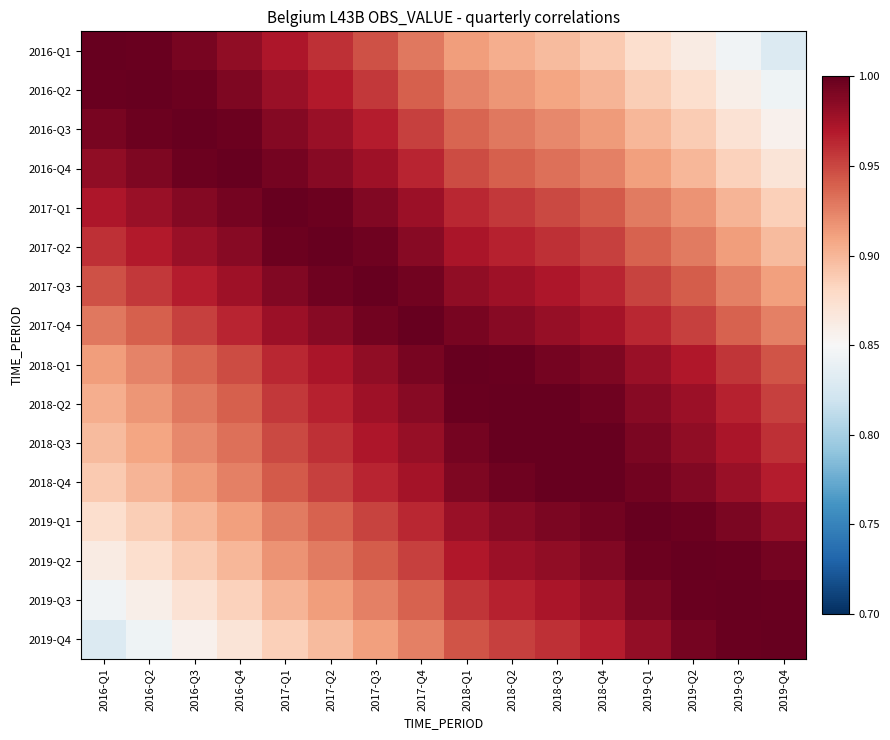

Reading right to left, what are all the values shown in this chart?

2016-Q1: 2019-Q4=0.8	2019-Q3=0.8	2019-Q2=0.9	2019-Q1=0.9	2018-Q4=0.9	2018-Q3=0.9	2018-Q2=0.9	2018-Q1=0.9	2017-Q4=0.9	2017-Q3=0.9	2017-Q2=1.0	2017-Q1=1.0	2016-Q4=1.0	2016-Q3=1.0	2016-Q2=1.0	2016-Q1=1.0
2016-Q2: 2019-Q4=0.8	2019-Q3=0.9	2019-Q2=0.9	2019-Q1=0.9	2018-Q4=0.9	2018-Q3=0.9	2018-Q2=0.9	2018-Q1=0.9	2017-Q4=0.9	2017-Q3=1.0	2017-Q2=1.0	2017-Q1=1.0	2016-Q4=1.0	2016-Q3=1.0	2016-Q2=1.0	2016-Q1=1.0
2016-Q3: 2019-Q4=0.9	2019-Q3=0.9	2019-Q2=0.9	2019-Q1=0.9	2018-Q4=0.9	2018-Q3=0.9	2018-Q2=0.9	2018-Q1=0.9	2017-Q4=1.0	2017-Q3=1.0	2017-Q2=1.0	2017-Q1=1.0	2016-Q4=1.0	2016-Q3=1.0	2016-Q2=1.0	2016-Q1=1.0
2016-Q4: 2019-Q4=0.9	2019-Q3=0.9	2019-Q2=0.9	2019-Q1=0.9	2018-Q4=0.9	2018-Q3=0.9	2018-Q2=0.9	2018-Q1=0.9	2017-Q4=1.0	2017-Q3=1.0	2017-Q2=1.0	2017-Q1=1.0	2016-Q4=1.0	2016-Q3=1.0	2016-Q2=1.0	2016-Q1=1.0
2017-Q1: 2019-Q4=0.9	2019-Q3=0.9	2019-Q2=0.9	2019-Q1=0.9	2018-Q4=0.9	2018-Q3=0.9	2018-Q2=1.0	2018-Q1=1.0	2017-Q4=1.0	2017-Q3=1.0	2017-Q2=1.0	2017-Q1=1.0	2016-Q4=1.0	2016-Q3=1.0	2016-Q2=1.0	2016-Q1=1.0
2017-Q2: 2019-Q4=0.9	2019-Q3=0.9	2019-Q2=0.9	2019-Q1=0.9	2018-Q4=1.0	2018-Q3=1.0	2018-Q2=1.0	2018-Q1=1.0	2017-Q4=1.0	2017-Q3=1.0	2017-Q2=1.0	2017-Q1=1.0	2016-Q4=1.0	2016-Q3=1.0	2016-Q2=1.0	2016-Q1=1.0
2017-Q3: 2019-Q4=0.9	2019-Q3=0.9	2019-Q2=0.9	2019-Q1=1.0	2018-Q4=1.0	2018-Q3=1.0	2018-Q2=1.0	2018-Q1=1.0	2017-Q4=1.0	2017-Q3=1.0	2017-Q2=1.0	2017-Q1=1.0	2016-Q4=1.0	2016-Q3=1.0	2016-Q2=1.0	2016-Q1=0.9
2017-Q4: 2019-Q4=0.9	2019-Q3=0.9	2019-Q2=1.0	2019-Q1=1.0	2018-Q4=1.0	2018-Q3=1.0	2018-Q2=1.0	2018-Q1=1.0	2017-Q4=1.0	2017-Q3=1.0	2017-Q2=1.0	2017-Q1=1.0	2016-Q4=1.0	2016-Q3=1.0	2016-Q2=0.9	2016-Q1=0.9
2018-Q1: 2019-Q4=0.9	2019-Q3=1.0	2019-Q2=1.0	2019-Q1=1.0	2018-Q4=1.0	2018-Q3=1.0	2018-Q2=1.0	2018-Q1=1.0	2017-Q4=1.0	2017-Q3=1.0	2017-Q2=1.0	2017-Q1=1.0	2016-Q4=0.9	2016-Q3=0.9	2016-Q2=0.9	2016-Q1=0.9
2018-Q2: 2019-Q4=1.0	2019-Q3=1.0	2019-Q2=1.0	2019-Q1=1.0	2018-Q4=1.0	2018-Q3=1.0	2018-Q2=1.0	2018-Q1=1.0	2017-Q4=1.0	2017-Q3=1.0	2017-Q2=1.0	2017-Q1=1.0	2016-Q4=0.9	2016-Q3=0.9	2016-Q2=0.9	2016-Q1=0.9
2018-Q3: 2019-Q4=1.0	2019-Q3=1.0	2019-Q2=1.0	2019-Q1=1.0	2018-Q4=1.0	2018-Q3=1.0	2018-Q2=1.0	2018-Q1=1.0	2017-Q4=1.0	2017-Q3=1.0	2017-Q2=1.0	2017-Q1=0.9	2016-Q4=0.9	2016-Q3=0.9	2016-Q2=0.9	2016-Q1=0.9
2018-Q4: 2019-Q4=1.0	2019-Q3=1.0	2019-Q2=1.0	2019-Q1=1.0	2018-Q4=1.0	2018-Q3=1.0	2018-Q2=1.0	2018-Q1=1.0	2017-Q4=1.0	2017-Q3=1.0	2017-Q2=1.0	2017-Q1=0.9	2016-Q4=0.9	2016-Q3=0.9	2016-Q2=0.9	2016-Q1=0.9
2019-Q1: 2019-Q4=1.0	2019-Q3=1.0	2019-Q2=1.0	2019-Q1=1.0	2018-Q4=1.0	2018-Q3=1.0	2018-Q2=1.0	2018-Q1=1.0	2017-Q4=1.0	2017-Q3=1.0	2017-Q2=0.9	2017-Q1=0.9	2016-Q4=0.9	2016-Q3=0.9	2016-Q2=0.9	2016-Q1=0.9
2019-Q2: 2019-Q4=1.0	2019-Q3=1.0	2019-Q2=1.0	2019-Q1=1.0	2018-Q4=1.0	2018-Q3=1.0	2018-Q2=1.0	2018-Q1=1.0	2017-Q4=1.0	2017-Q3=0.9	2017-Q2=0.9	2017-Q1=0.9	2016-Q4=0.9	2016-Q3=0.9	2016-Q2=0.9	2016-Q1=0.9
2019-Q3: 2019-Q4=1.0	2019-Q3=1.0	2019-Q2=1.0	2019-Q1=1.0	2018-Q4=1.0	2018-Q3=1.0	2018-Q2=1.0	2018-Q1=1.0	2017-Q4=0.9	2017-Q3=0.9	2017-Q2=0.9	2017-Q1=0.9	2016-Q4=0.9	2016-Q3=0.9	2016-Q2=0.9	2016-Q1=0.8
2019-Q4: 2019-Q4=1.0	2019-Q3=1.0	2019-Q2=1.0	2019-Q1=1.0	2018-Q4=1.0	2018-Q3=1.0	2018-Q2=1.0	2018-Q1=0.9	2017-Q4=0.9	2017-Q3=0.9	2017-Q2=0.9	2017-Q1=0.9	2016-Q4=0.9	2016-Q3=0.9	2016-Q2=0.8	2016-Q1=0.8